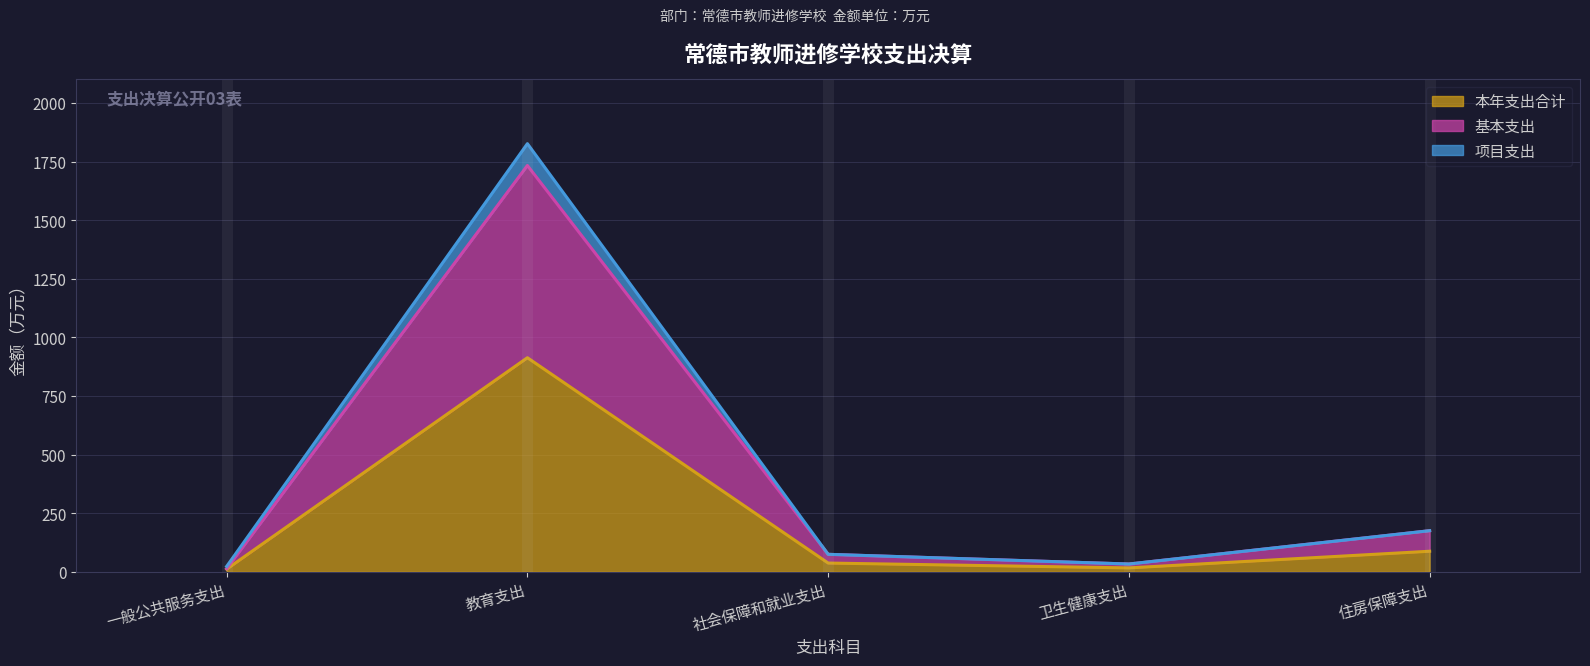

True or false: 项目支出 and 基本支出 intersect in this chart.

False